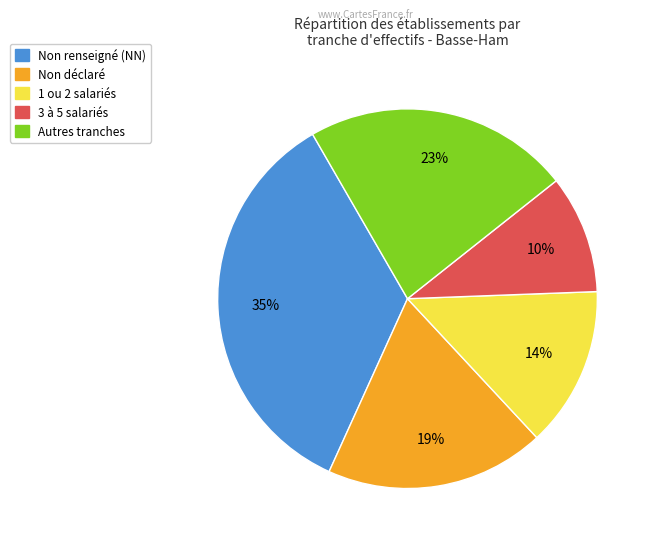

To the nearest percent, what is the average slice percentage?

20%